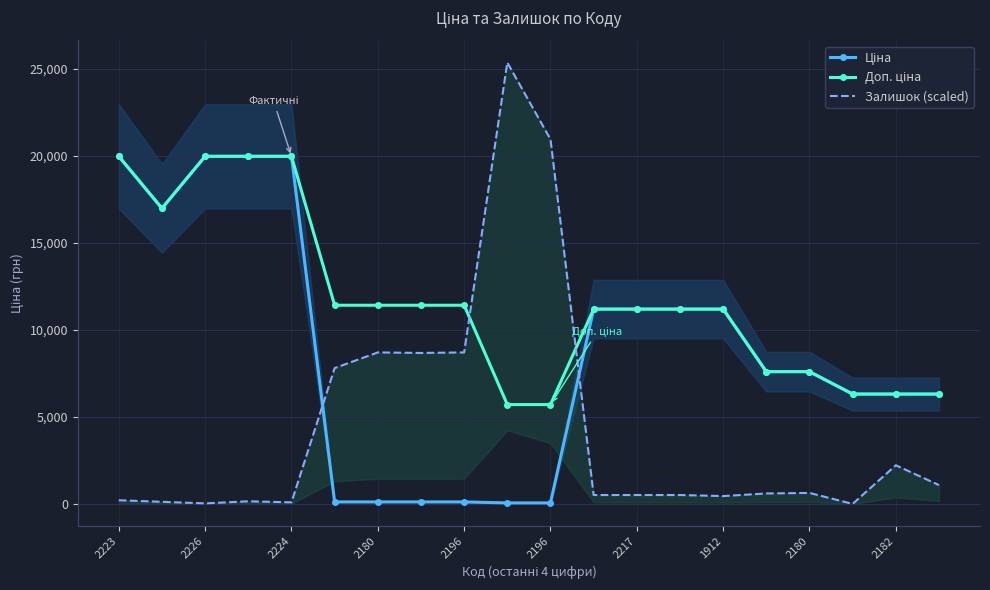

What is the total value across all series at 13?

22886.3